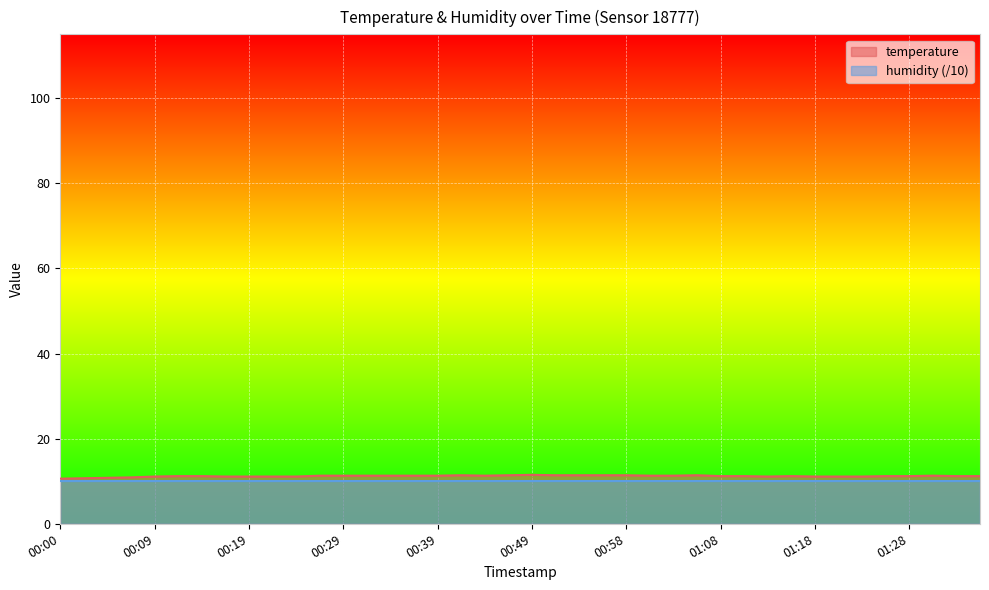

Where is the first local minimum?

00:44